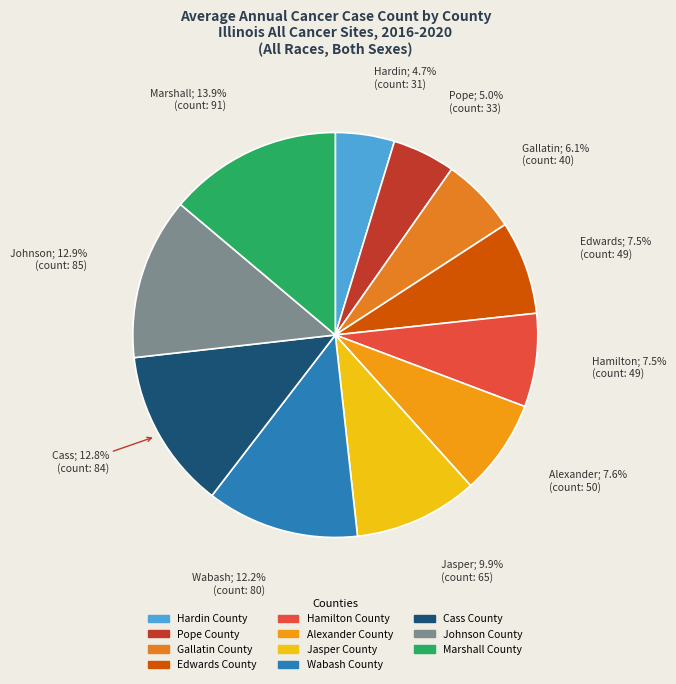

Combined, do Alexander County and Hardin County account for over 50%?

No